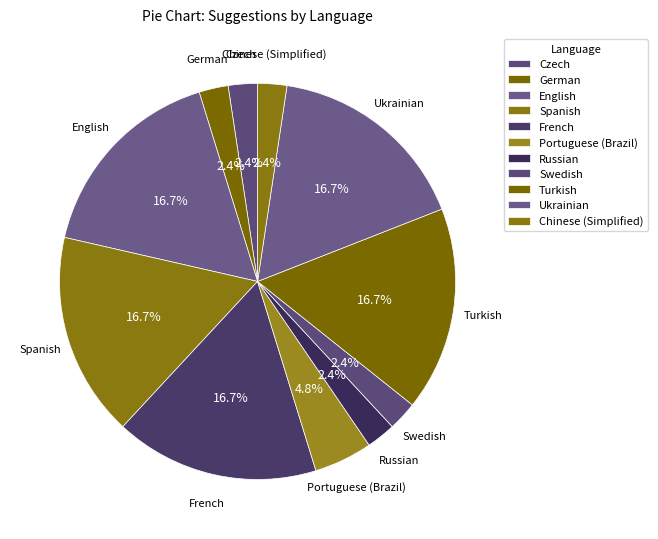

How many slices are in this pie chart?

11